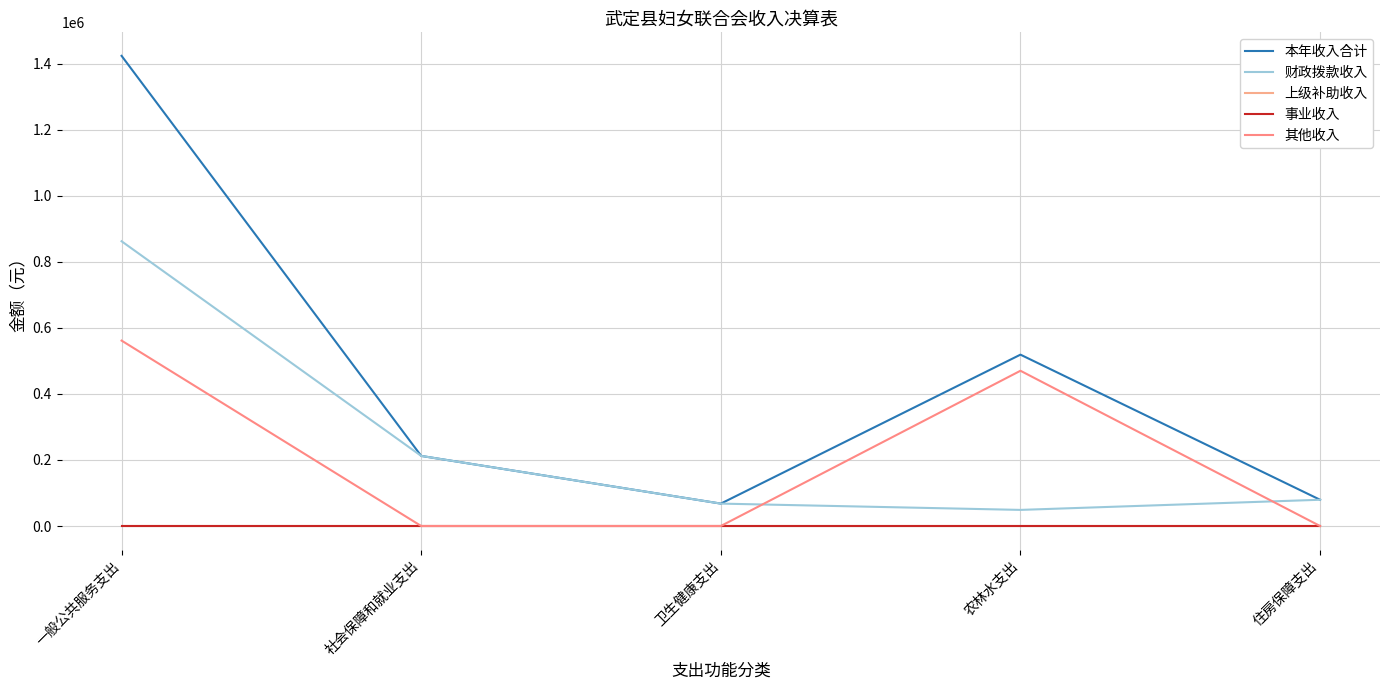

True or false: 本年收入合计 and 事业收入 cross at least once.

False